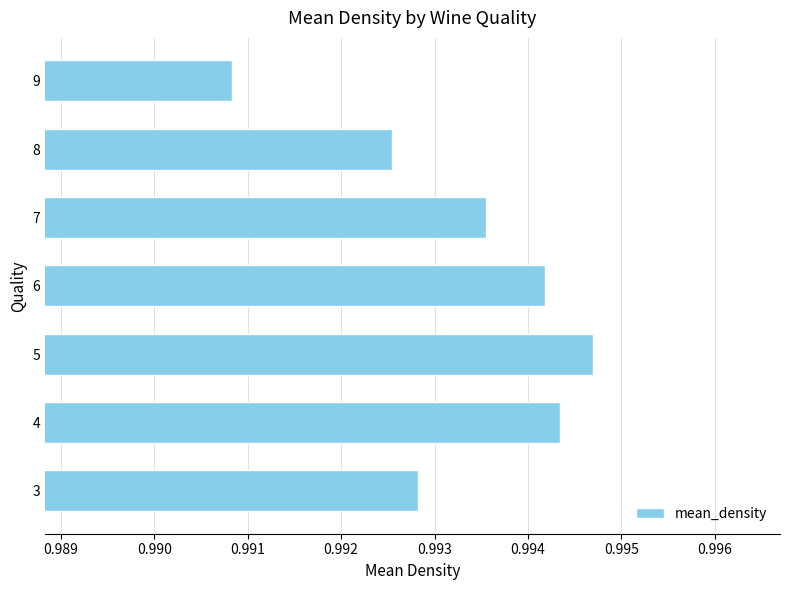

Which category has the lowest value across all series?

9